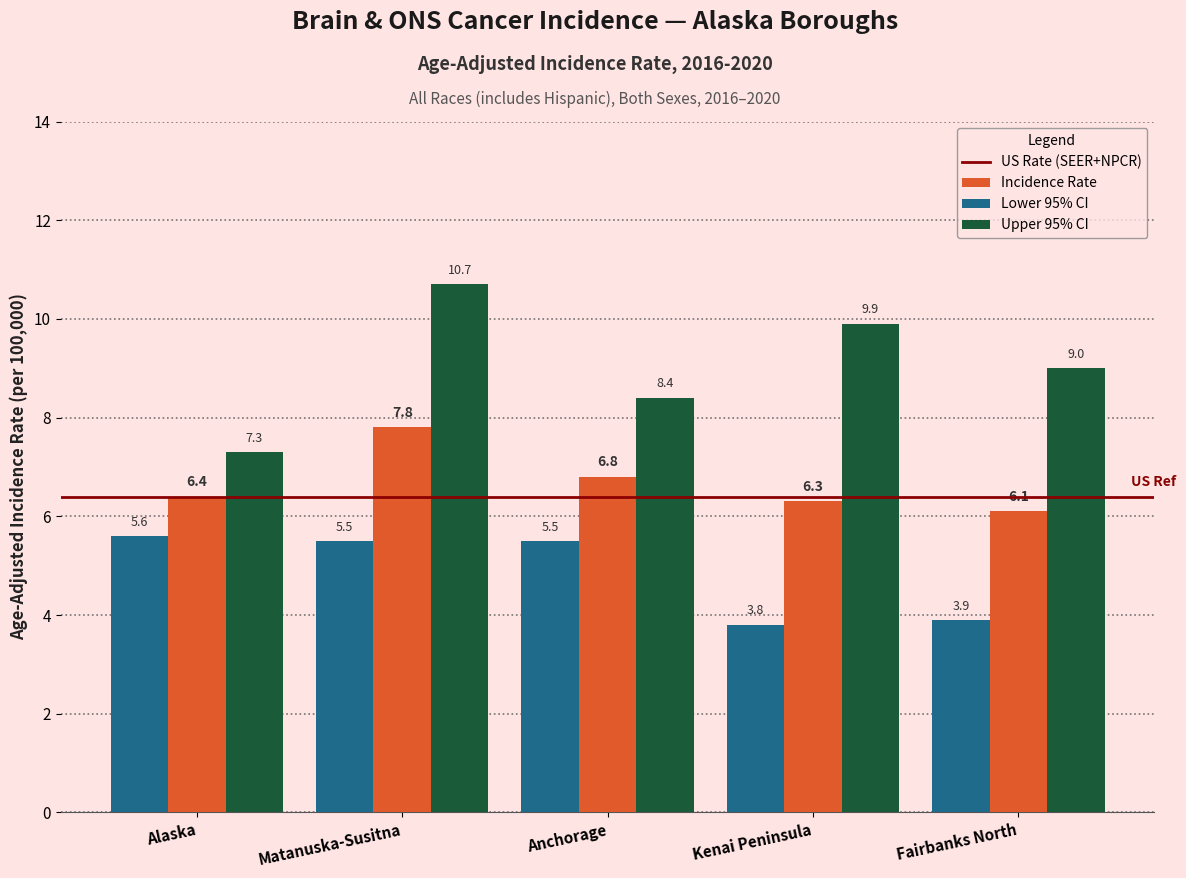

Reading right to left, what are all the values shown in this chart?

Incidence Rate: 6.1	6.3	6.8	7.8	6.4
Lower 95% CI: 3.9	3.8	5.5	5.5	5.6
Upper 95% CI: 9.0	9.9	8.4	10.7	7.3